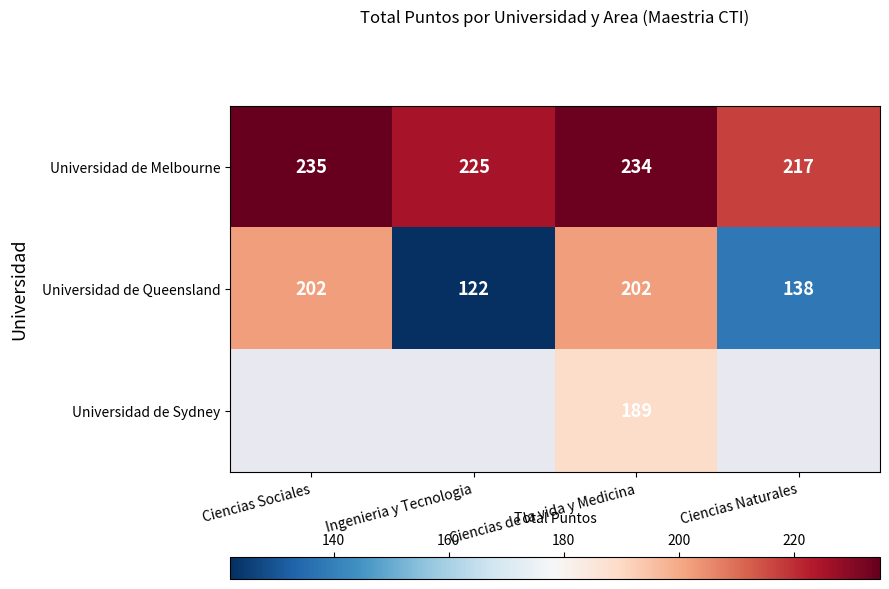

At which label is Universidad de Melbourne closest to 226?

Ingenieria y Tecnologia